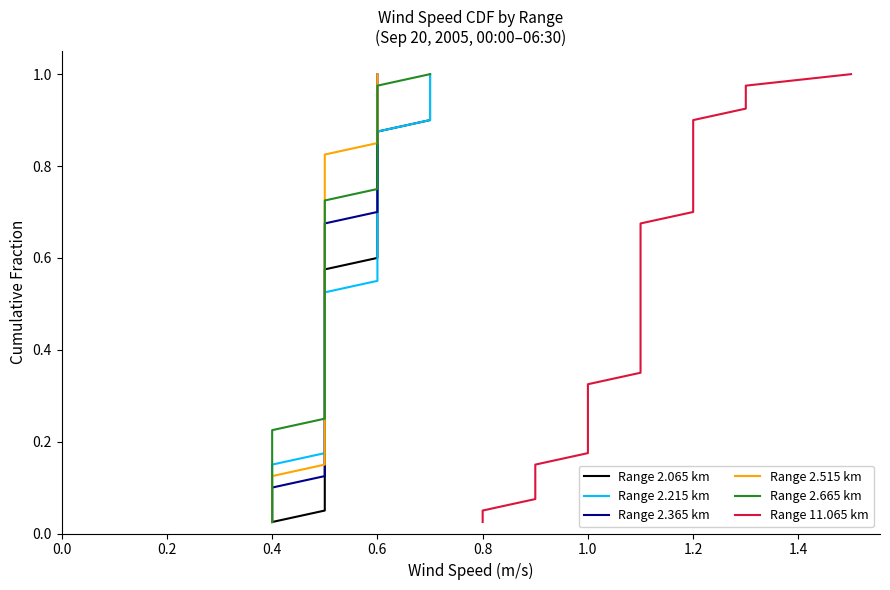

What is the average value of the Range 2.215 km series?

0.5